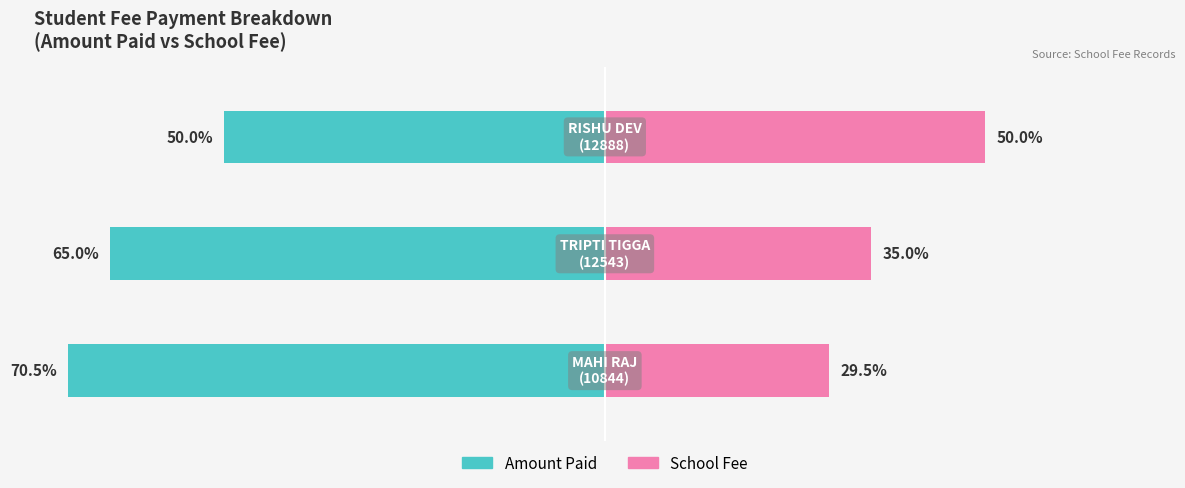

At how many categories does at least one series exceed 11?

3